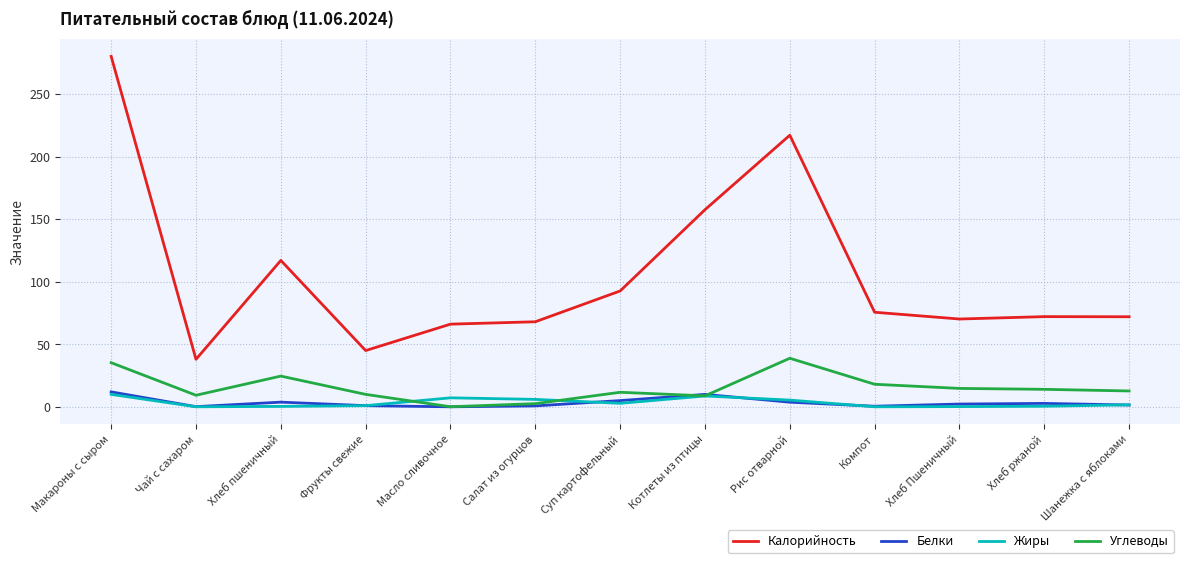

How many lines are shown in the chart?

4